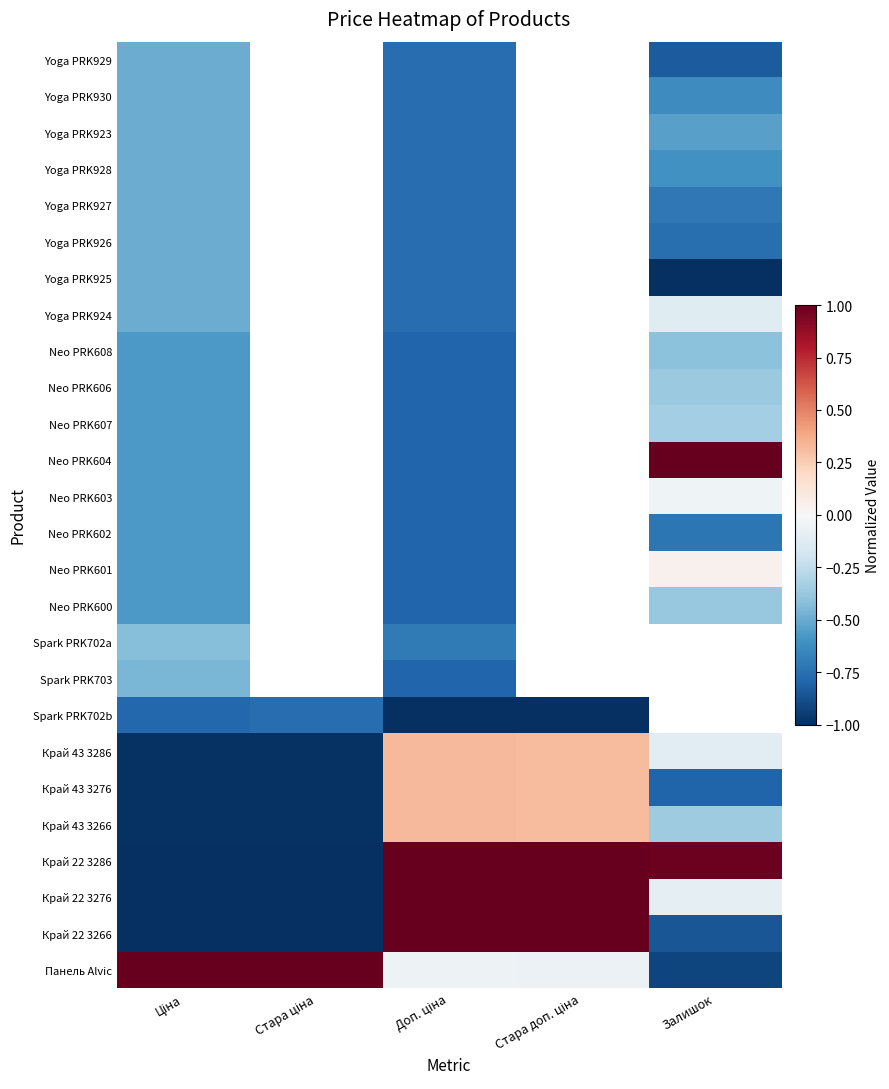

Is it true that Панель Alvic equals -0.1 at Стара доп. ціна?

False